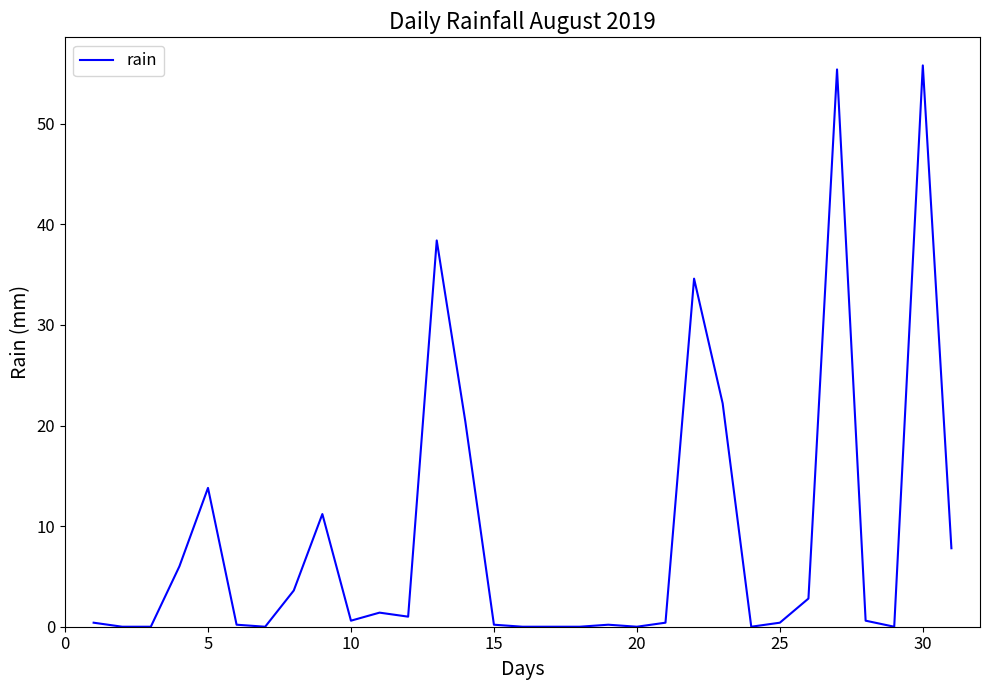

What is the difference between the maximum and minimum values?

55.8